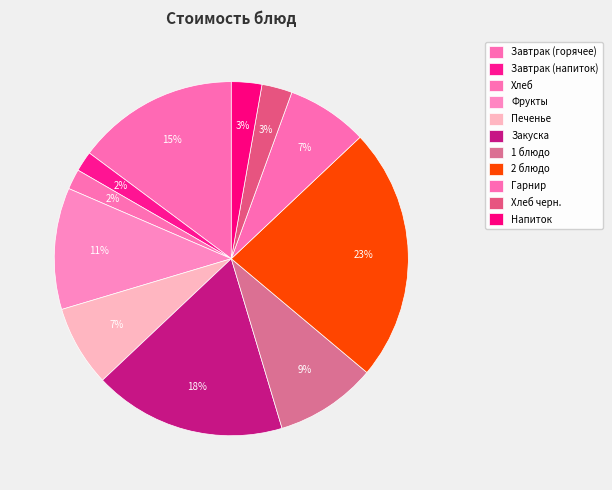

To the nearest percent, what is the difference between the largest and smallest slice percentages?

21%